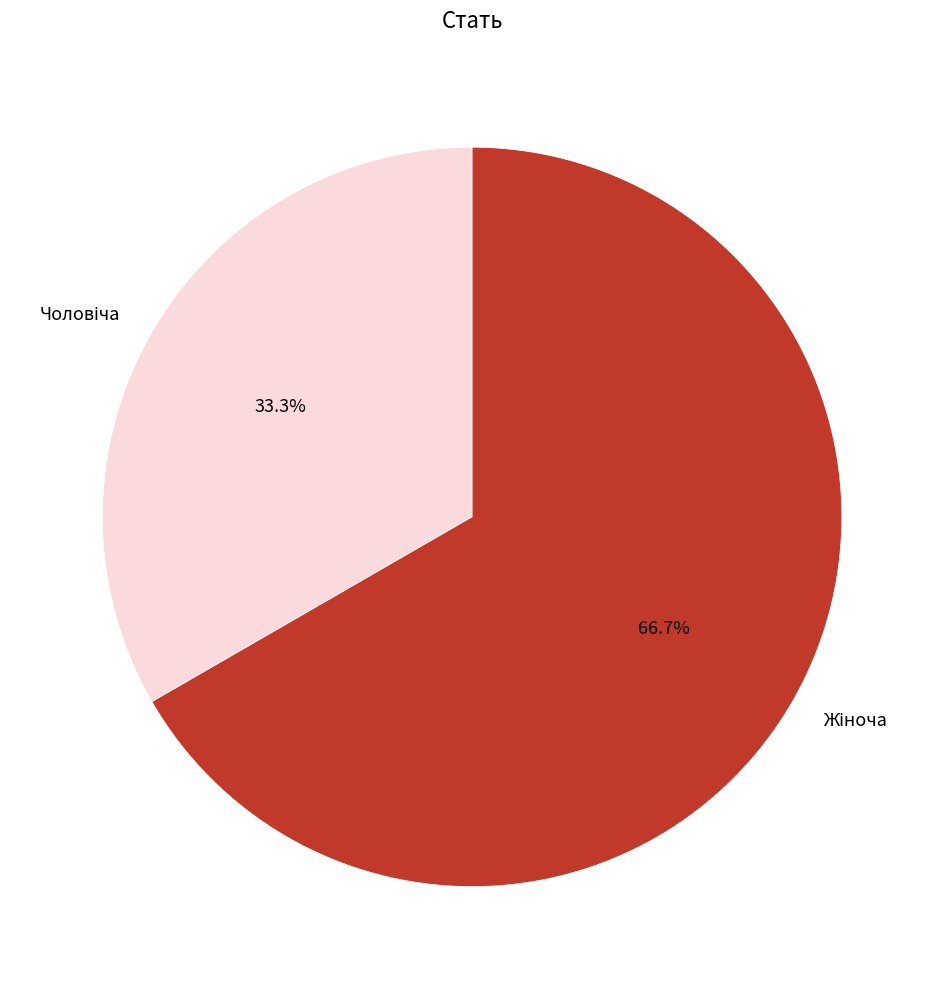

Is there any slice that represents more than half of the pie?

Yes